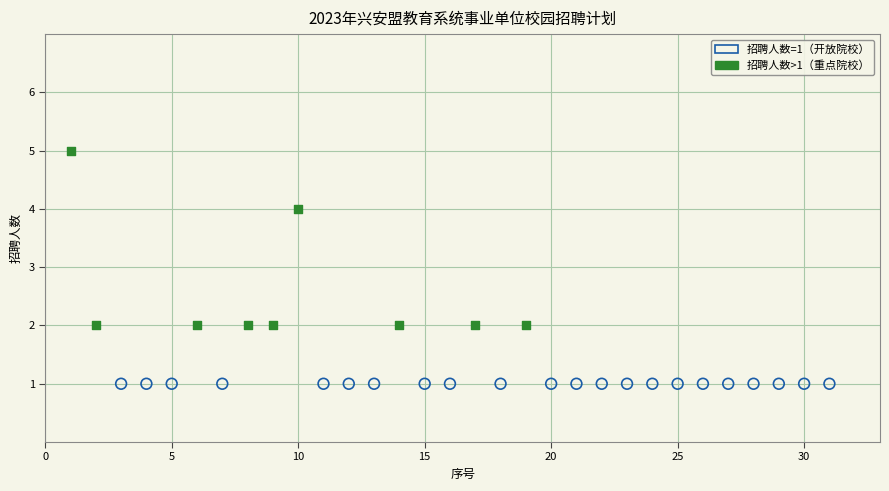

Which series contains the lowest Y value?

招聘人数=1（开放院校）